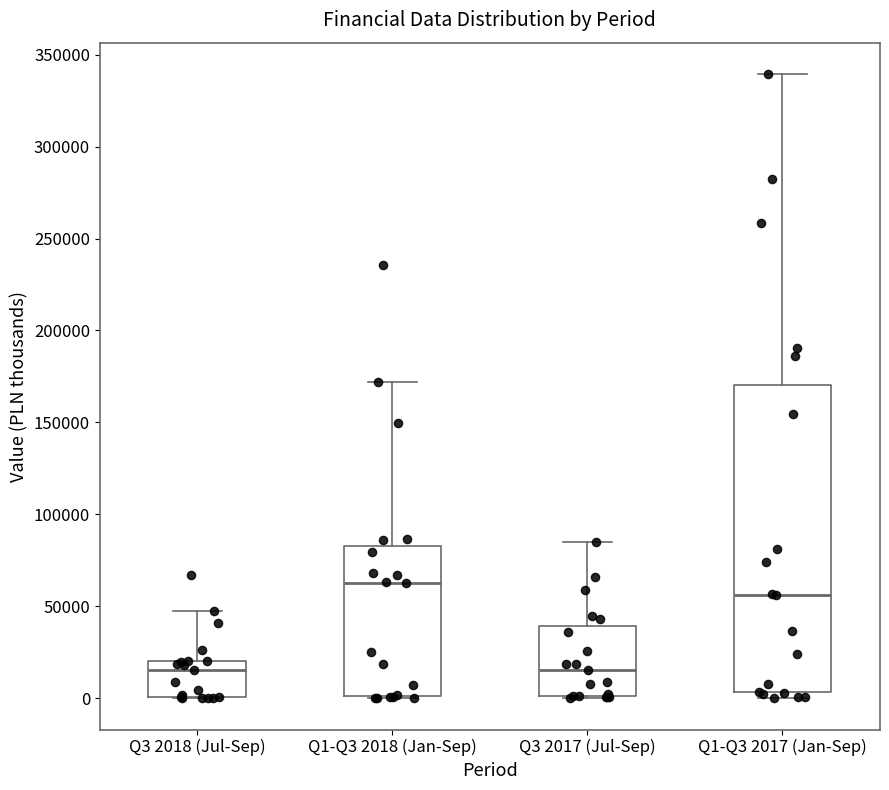

Reading left to right, read every box against the y-axis: the position of its median line, the range the box covers, and the ends of its whiskers. The values are not printed on the chart, so give them approximately, as read against the axis.

Q3 2018 (Jul-Sep): median 15000, box 0 to 20000, whiskers 0 to 50000
Q1-Q3 2018 (Jan-Sep): median 65000, box 0 to 85000, whiskers 0 to 170000
Q3 2017 (Jul-Sep): median 15000, box 0 to 40000, whiskers 0 to 85000
Q1-Q3 2017 (Jan-Sep): median 55000, box 5000 to 170000, whiskers 0 to 340000